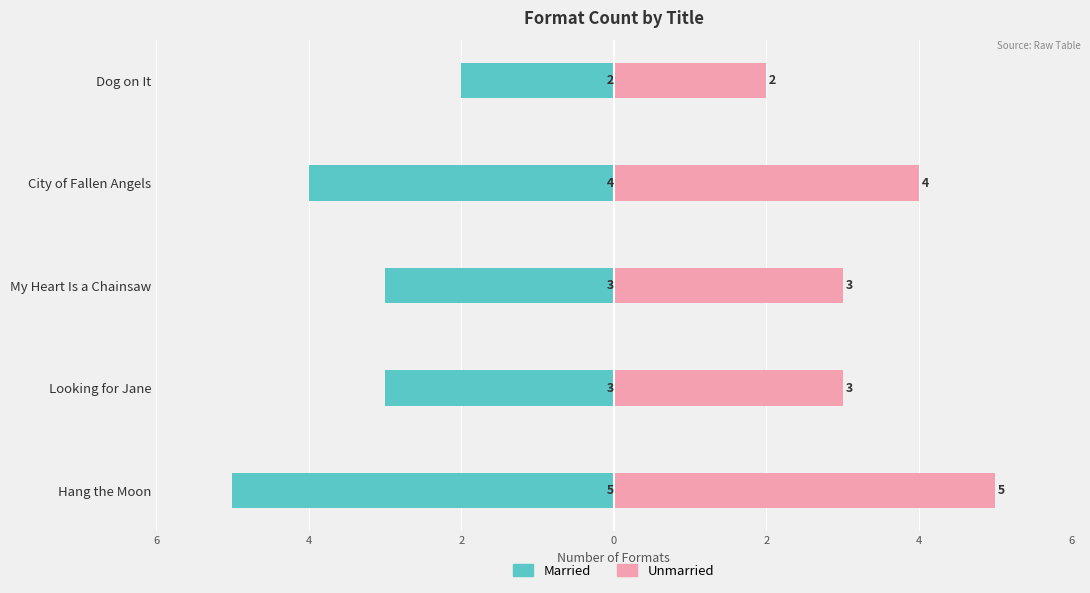

What is the greatest value displayed?

5